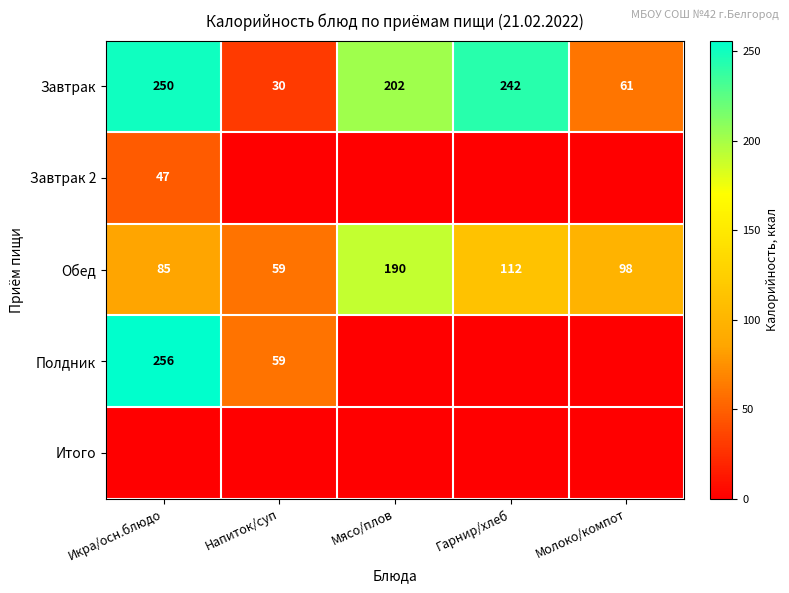

Rank the categories by Обед value from lowest to highest.

Напиток/суп, Икра/осн.блюдо, Молоко/компот, Гарнир/хлеб, Мясо/плов